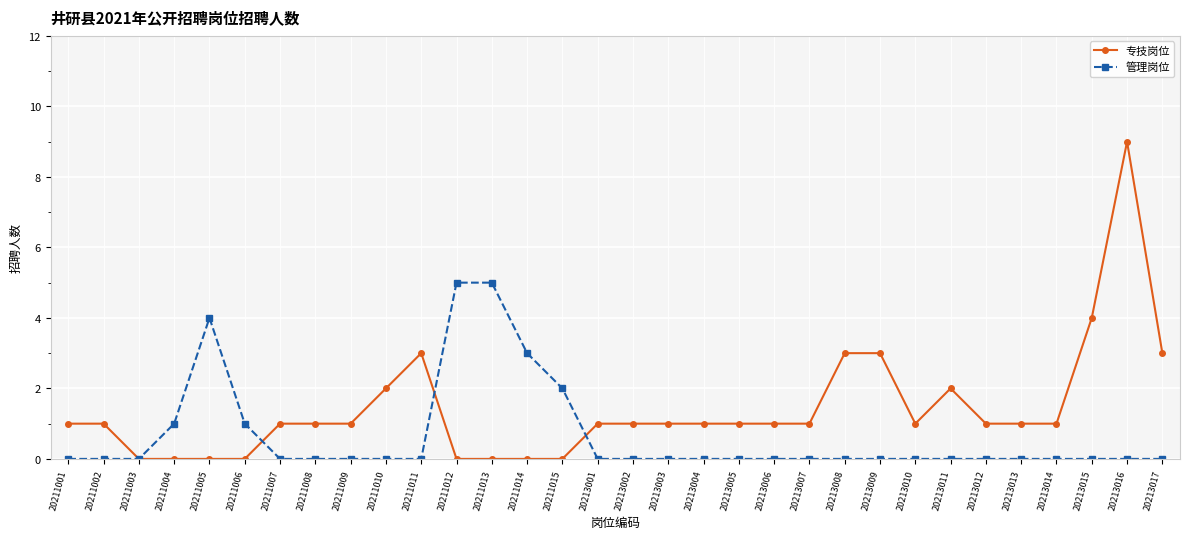

Reading left to right, list all the values displayed in this chart.

专技岗位: 20211001=1	20211002=1	20211003=0	20211004=0	20211005=0	20211006=0	20211007=1	20211008=1	20211009=1	20211010=2	20211011=3	20211012=0	20211013=0	20211014=0	20211015=0	20213001=1	20213002=1	20213003=1	20213004=1	20213005=1	20213006=1	20213007=1	20213008=3	20213009=3	20213010=1	20213011=2	20213012=1	20213013=1	20213014=1	20213015=4	20213016=9	20213017=3
管理岗位: 20211001=0	20211002=0	20211003=0	20211004=1	20211005=4	20211006=1	20211007=0	20211008=0	20211009=0	20211010=0	20211011=0	20211012=5	20211013=5	20211014=3	20211015=2	20213001=0	20213002=0	20213003=0	20213004=0	20213005=0	20213006=0	20213007=0	20213008=0	20213009=0	20213010=0	20213011=0	20213012=0	20213013=0	20213014=0	20213015=0	20213016=0	20213017=0